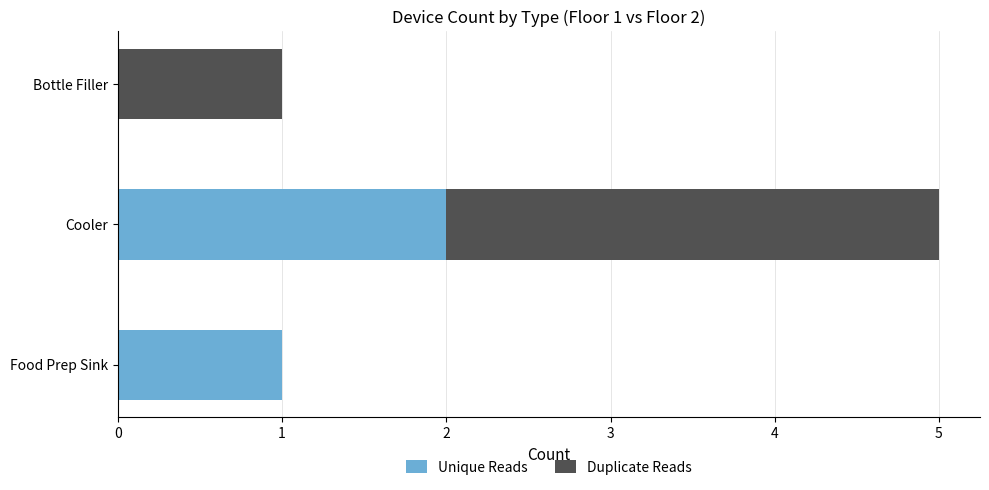

Is it true that Unique Reads equals 0 at Bottle Filler?

True